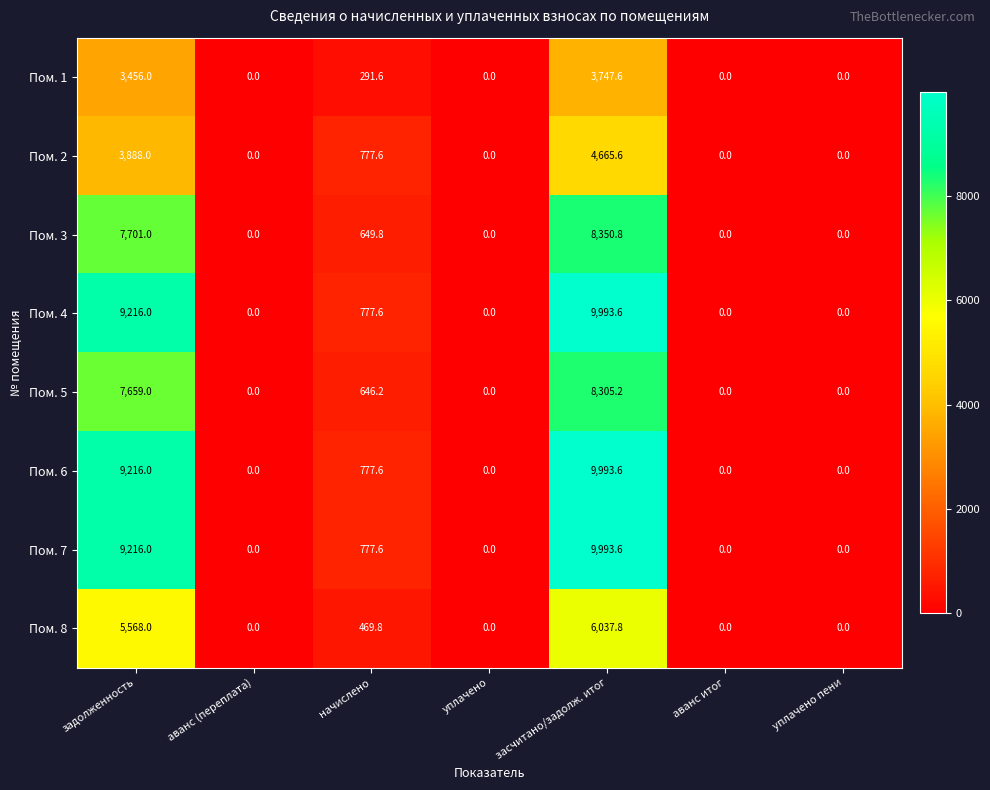

What is the difference between the maximum and minimum values in the Пом. 4 series?

9993.6